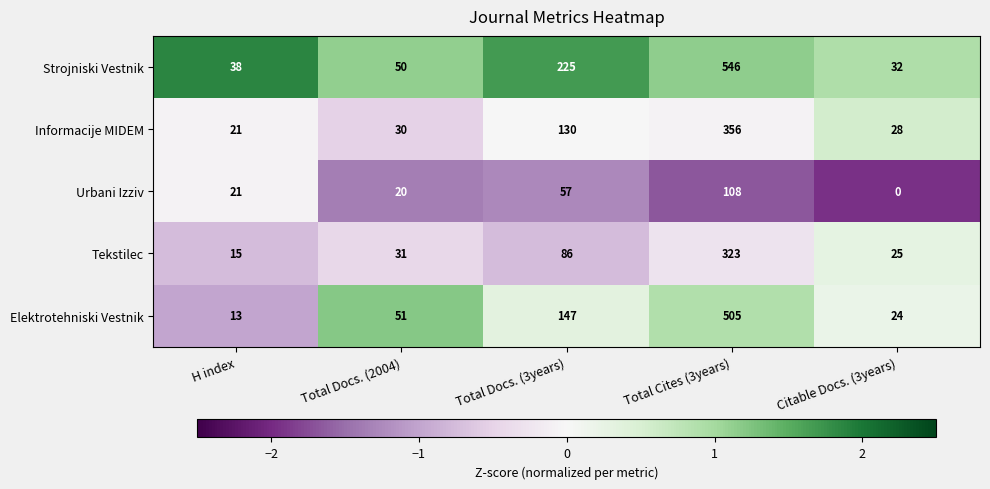

Reading left to right, transcribe all the data shown in this chart.

Strojniski Vestnik: 38	50	225	546	32
Informacije MIDEM: 21	30	130	356	28
Urbani Izziv: 21	20	57	108	0
Tekstilec: 15	31	86	323	25
Elektrotehniski Vestnik: 13	51	147	505	24